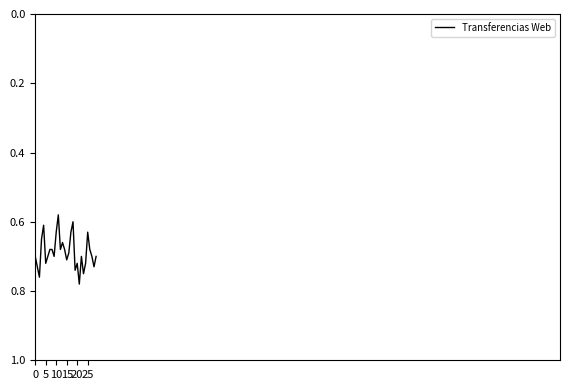

Does the chart display data point markers on the line(s)?

No